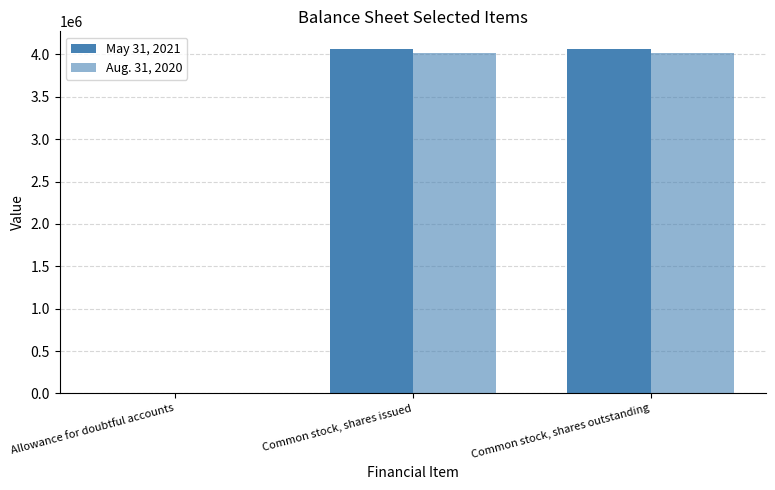

Rank the series by their average value, from lowest to highest.

Aug. 31, 2020, May 31, 2021